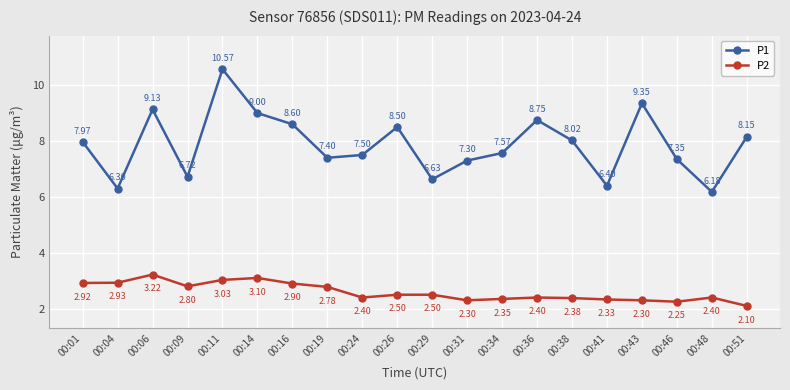

True or false: P2 and P1 intersect in this chart.

False